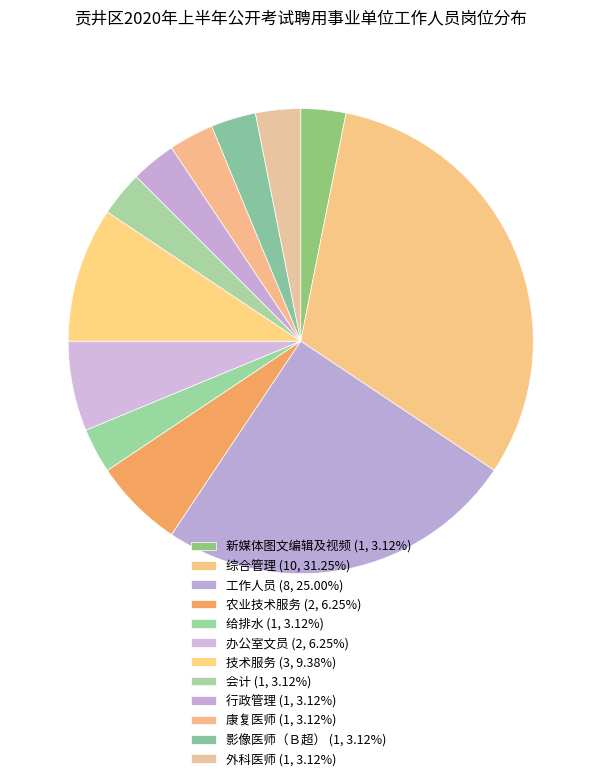

To the nearest percent, what percentage of the pie is 农业技术服务?

6%